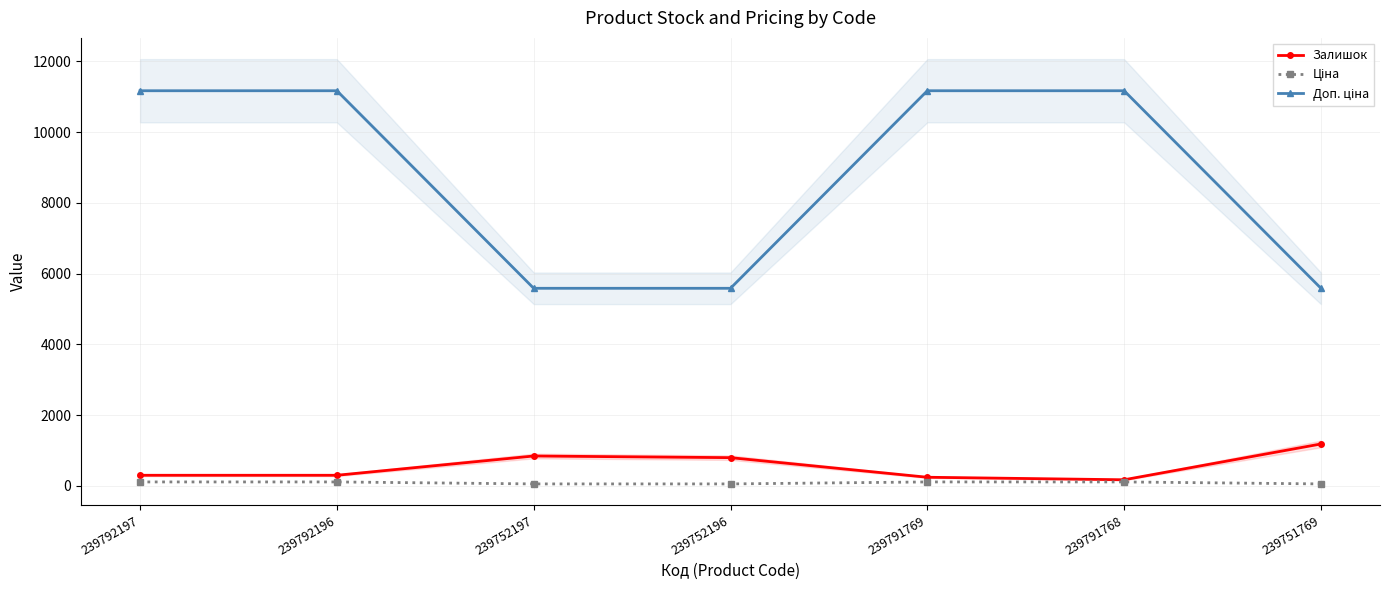

What is the difference between the maximum and minimum values in the Доп. ціна series?

5584.0